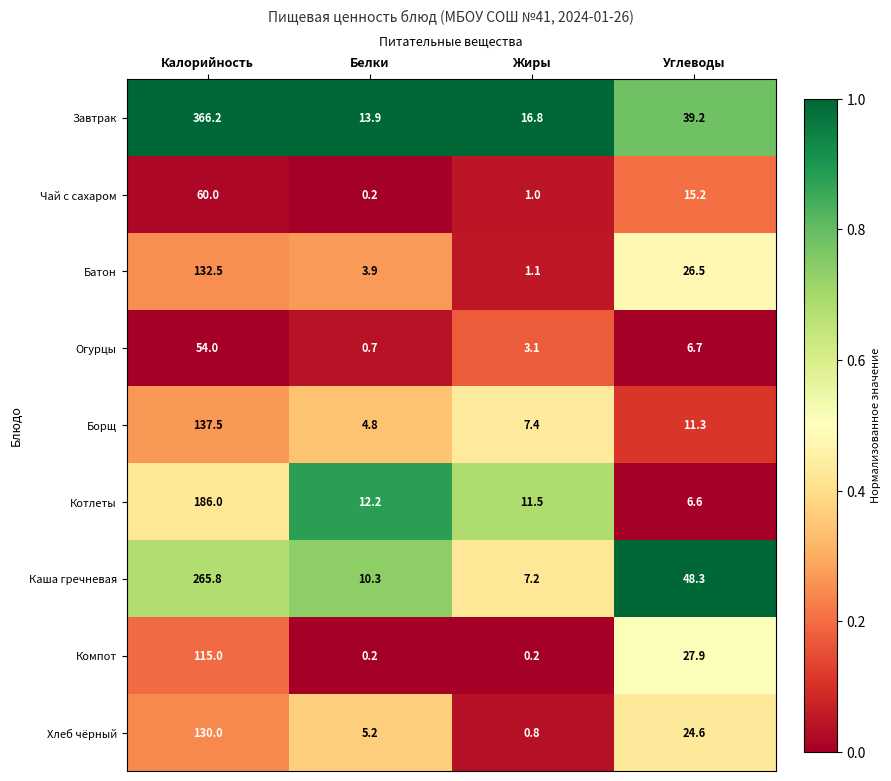

Rank the series at Жиры from highest to lowest value.

Завтрак, Котлеты, Борщ, Каша гречневая, Огурцы, Батон, Чай с сахаром, Хлеб чёрный, Компот